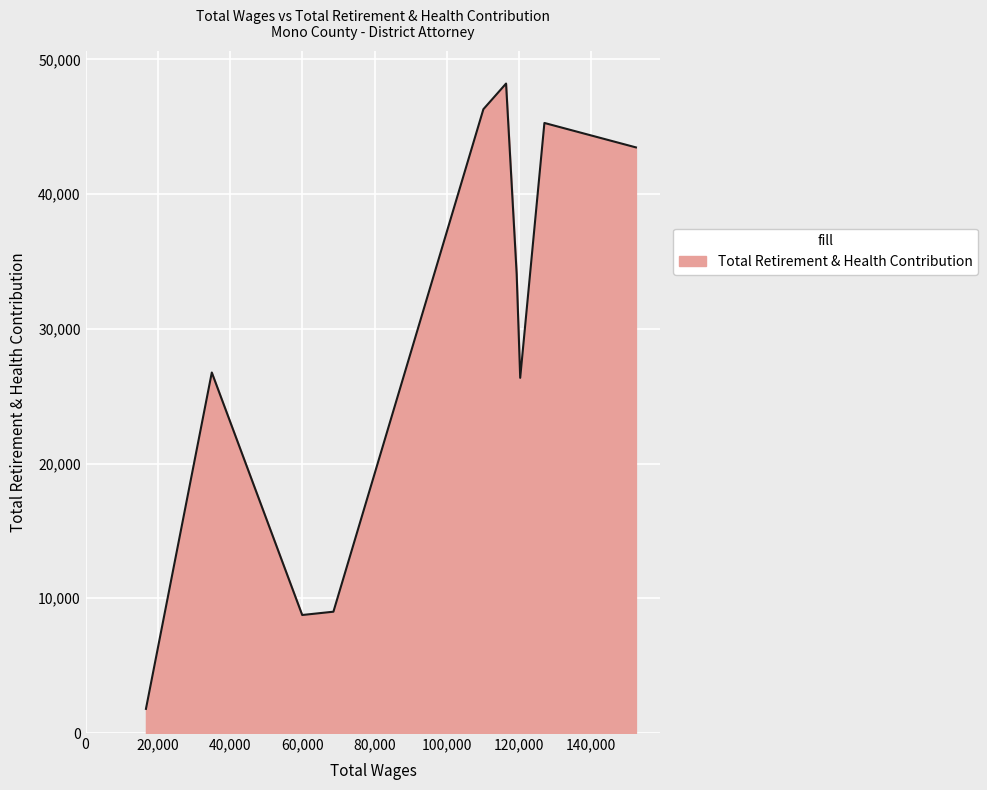

What is the difference between the maximum and minimum values?

46411